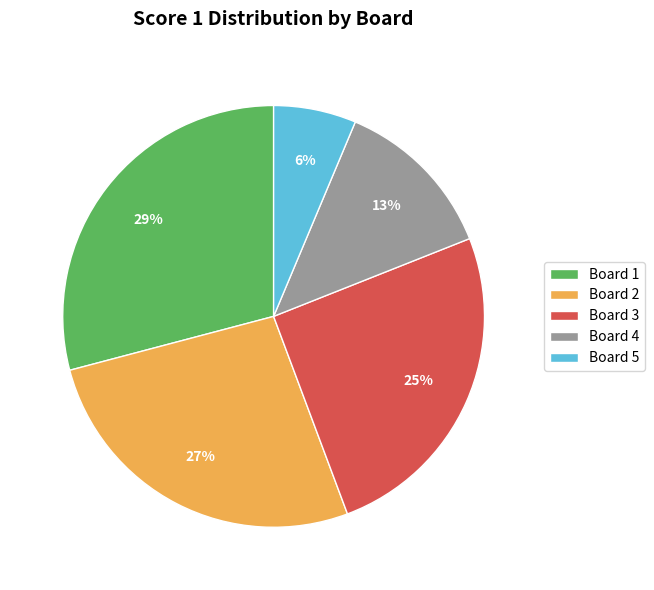

Between Board 2 and Board 3, which is larger?

Board 2